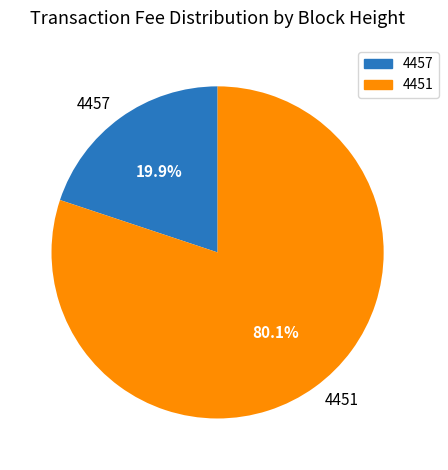

To the nearest percent, what percentage of the pie is 4457?

20%